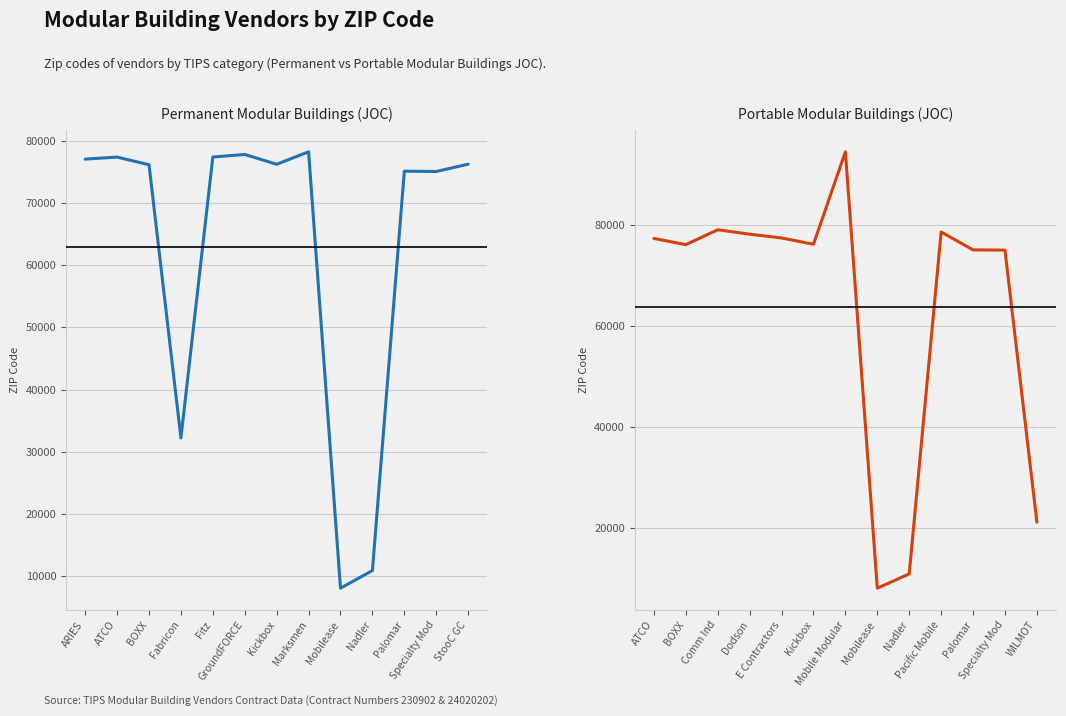

The value of Permanent Modular Buildings (JOC) at Marksmen is 78230. True or false?

True